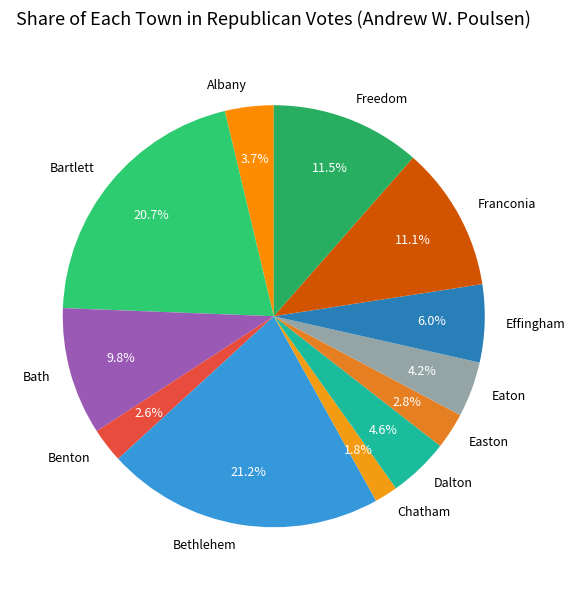

Does Bath account for over 50% of the chart?

No